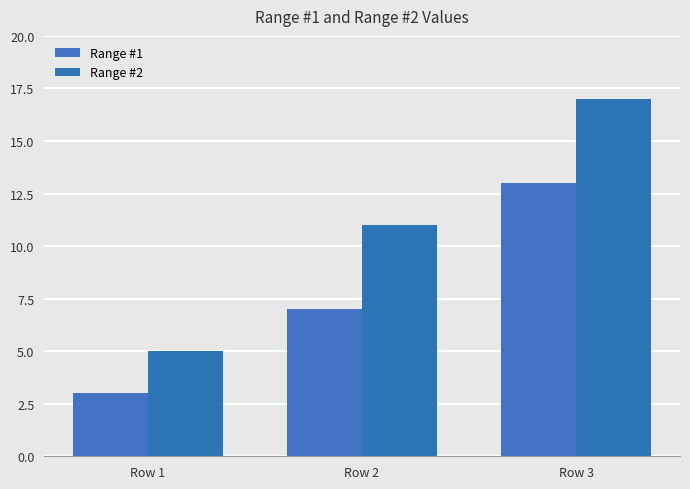

How many bars are there in total?

6